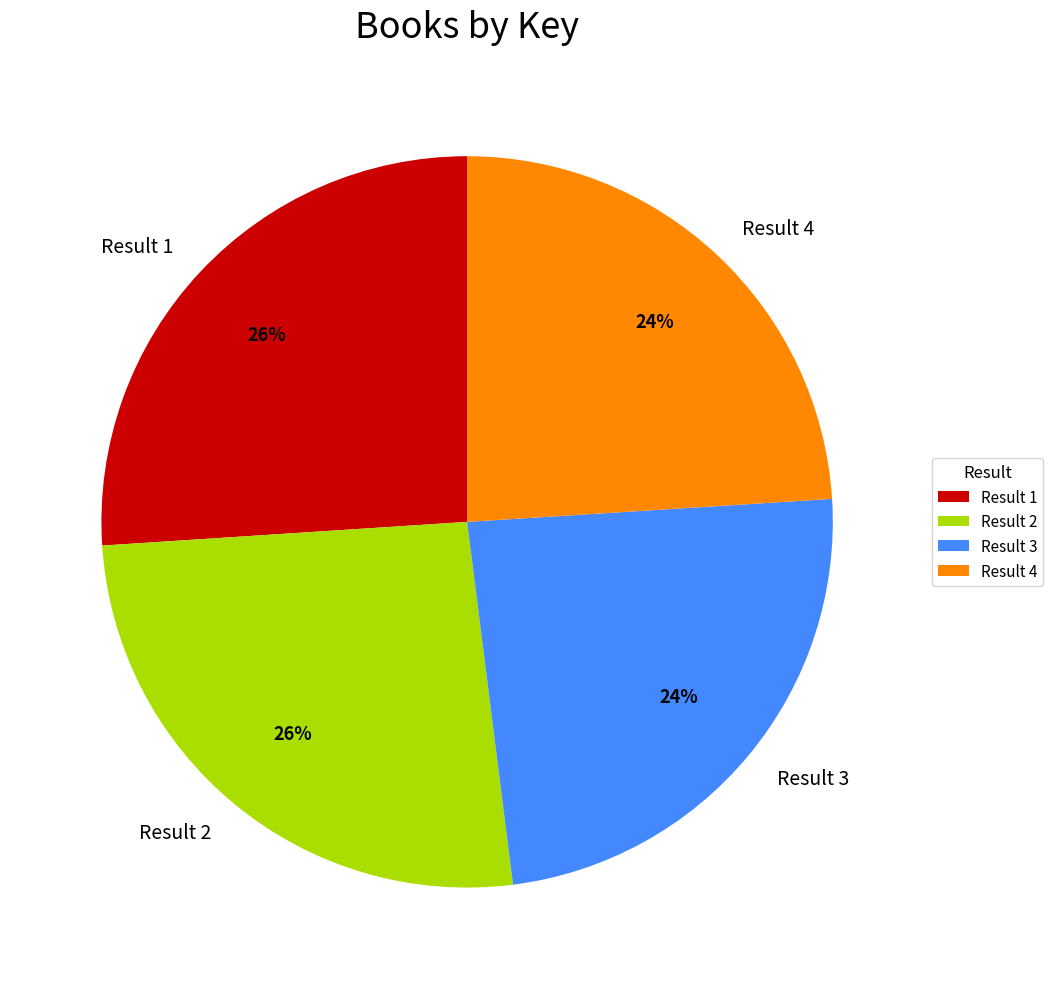

True or false: Result 2 accounts for 16% of the total.

False